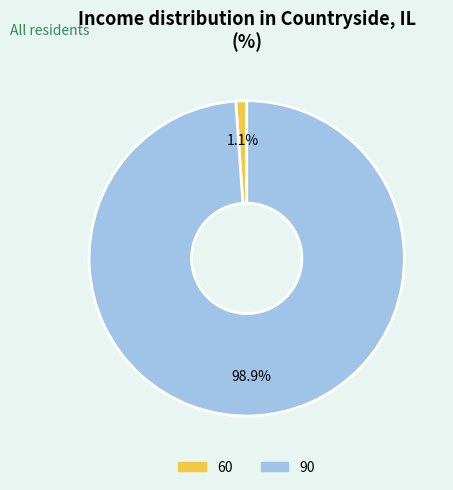

How many slices are in this pie chart?

2